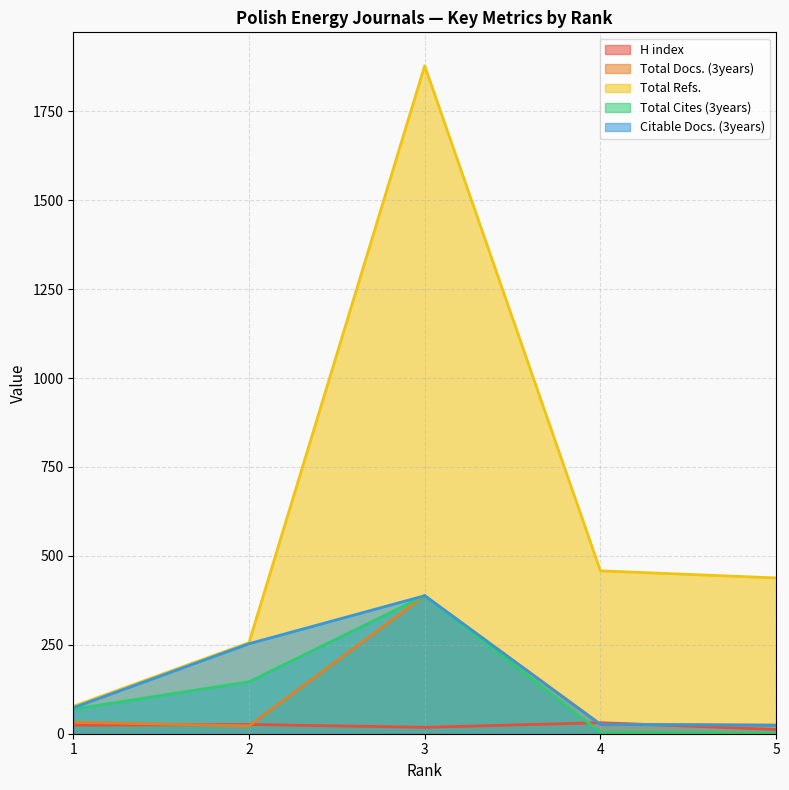

True or false: Total Cites (3years) and Total Docs. (3years) cross at least once.

False